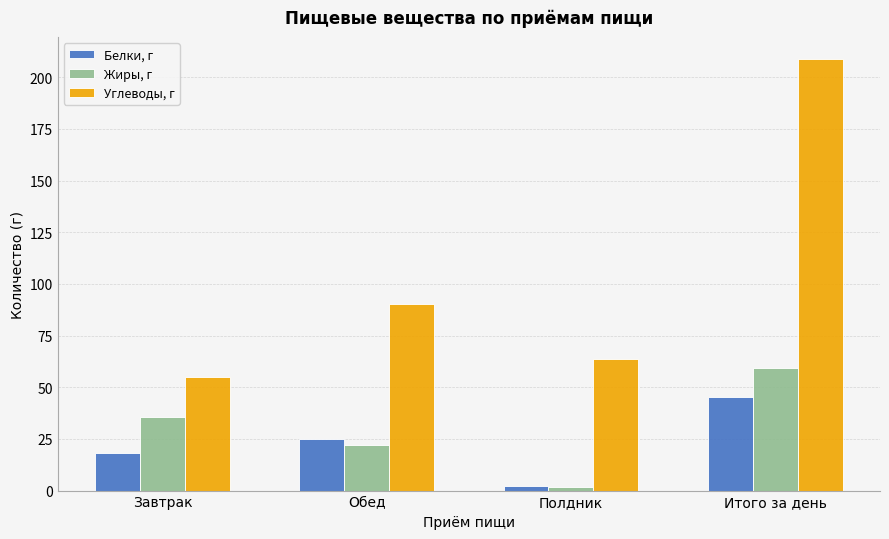

What is the difference between the maximum and minimum values in the Жиры, г series?

57.4